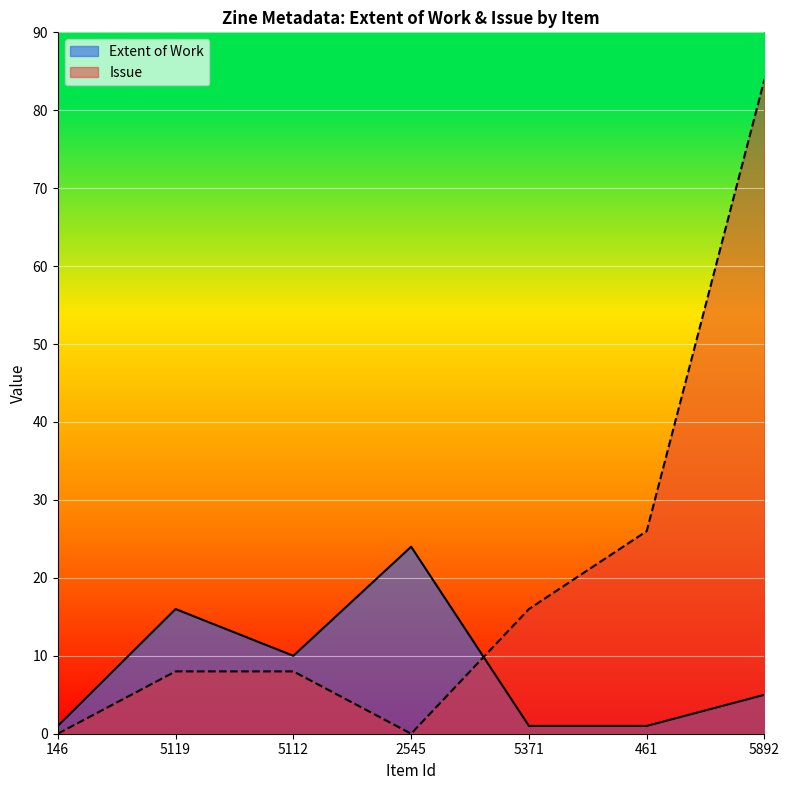

What is the difference between the maximum and second lowest values in the Extent of Work series?

23